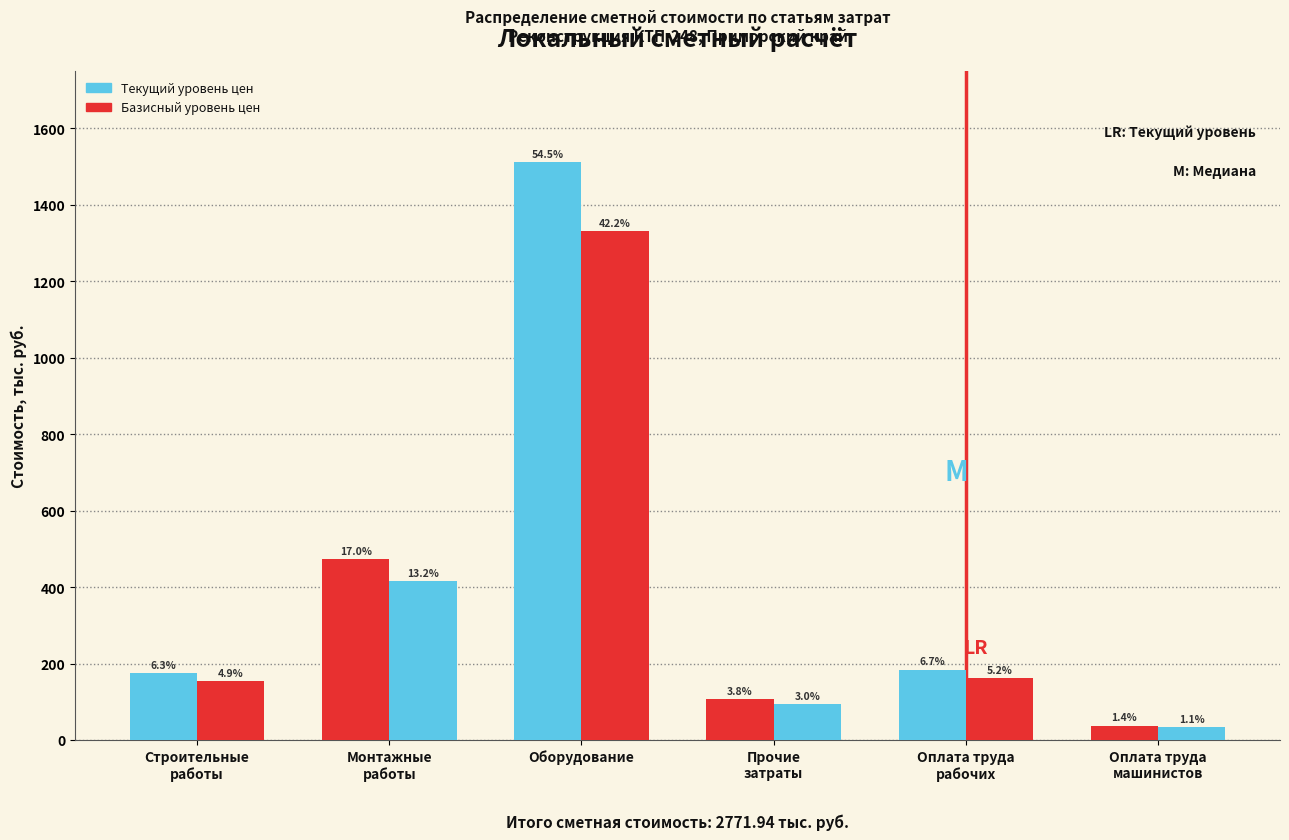

Does the chart contain stacked bars?

No